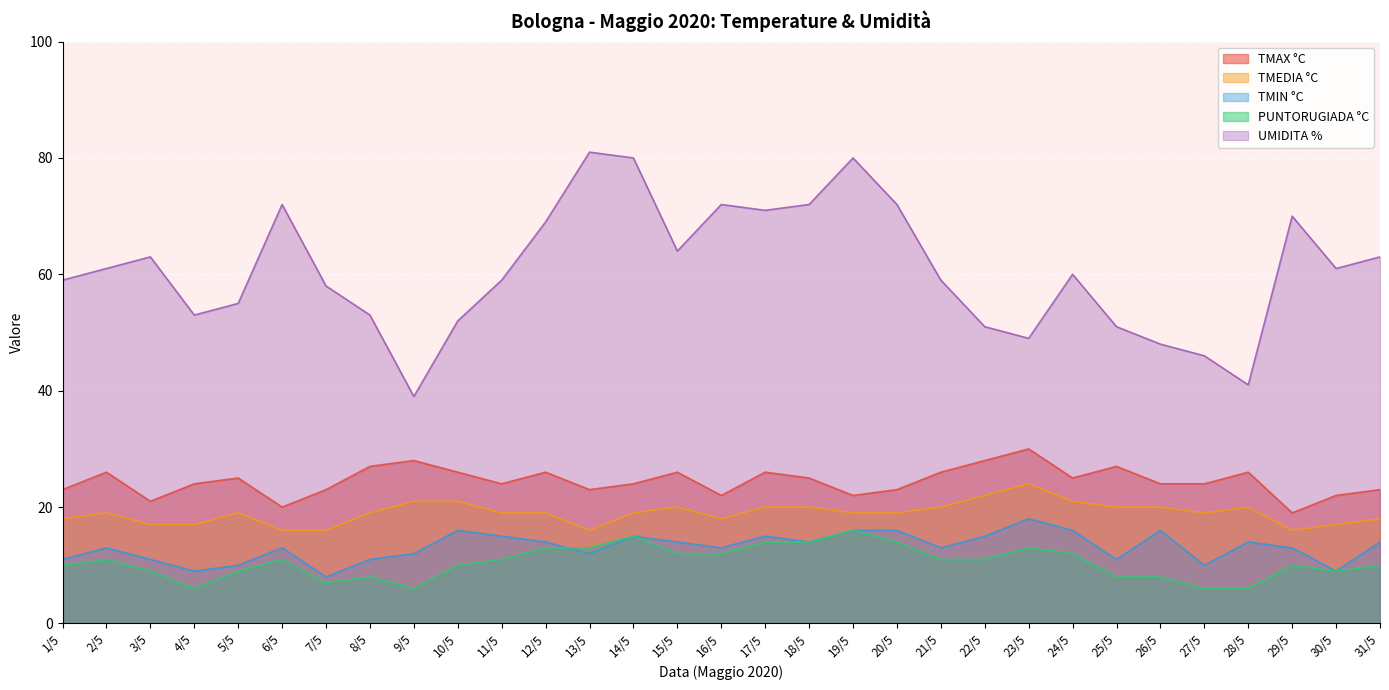

Where is the first local minimum for PUNTORUGIADA °C?

4/5